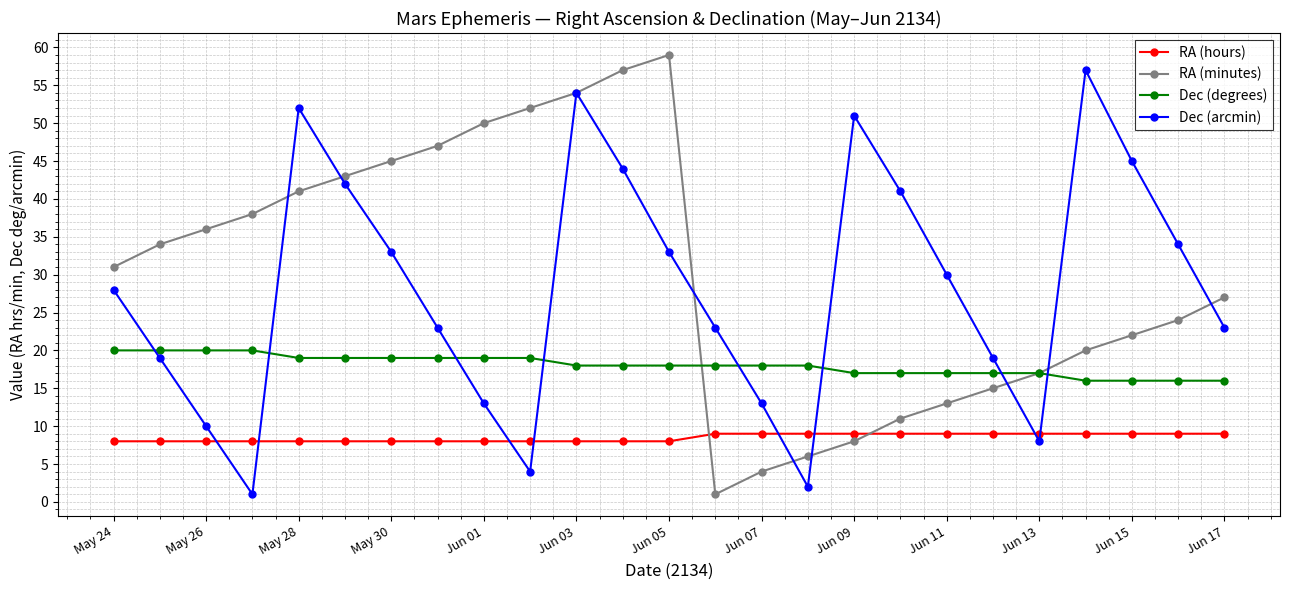

What is the average value of the Dec (degrees) series?

18